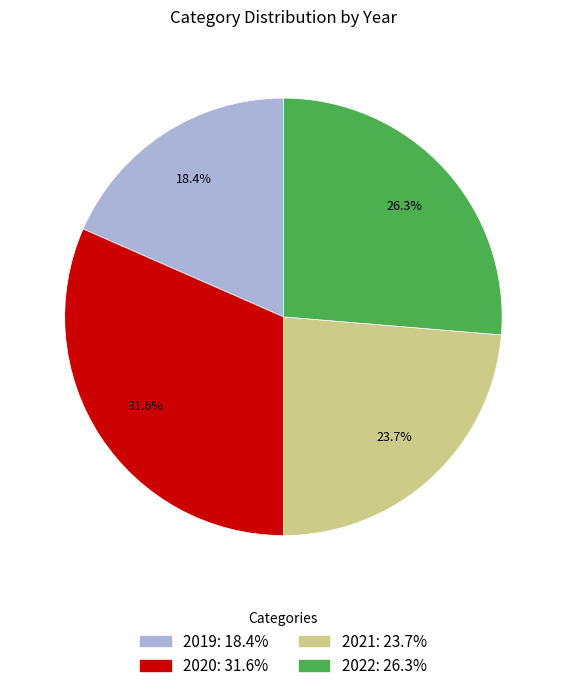

Approximately how many times larger is the value at 2019 compared to 2022?

0.7